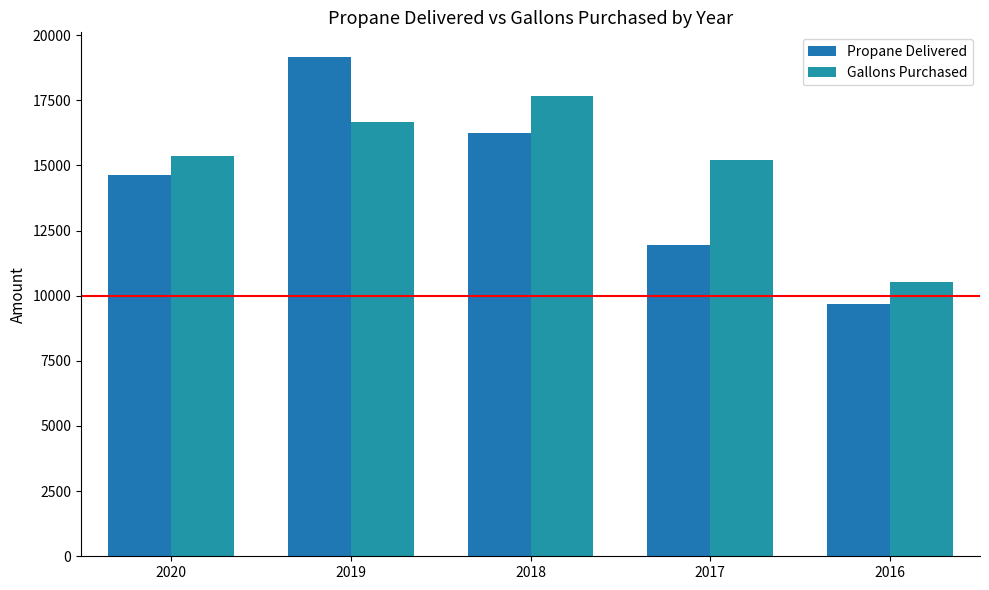

Read the Gallons Purchased value at 2016.

10517.4